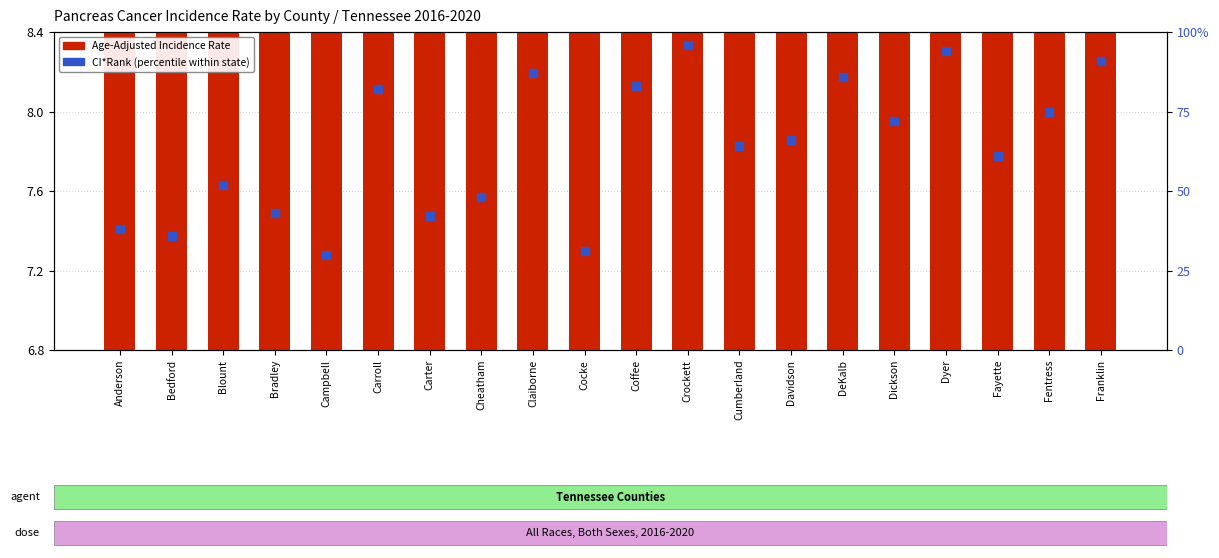

Which series contains the lowest Y value?

Age-Adjusted Incidence Rate